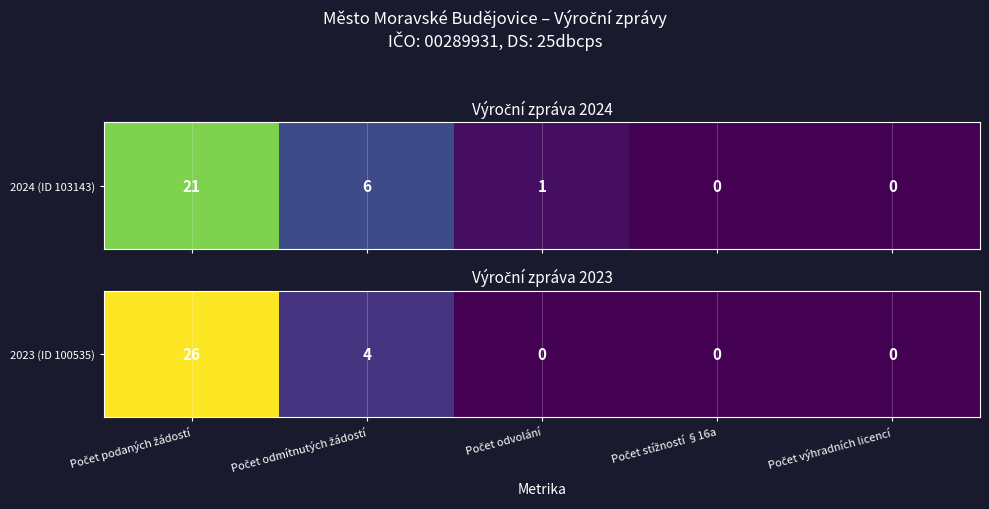

Which label corresponds to the largest value in the chart?

Počet podaných žádostí